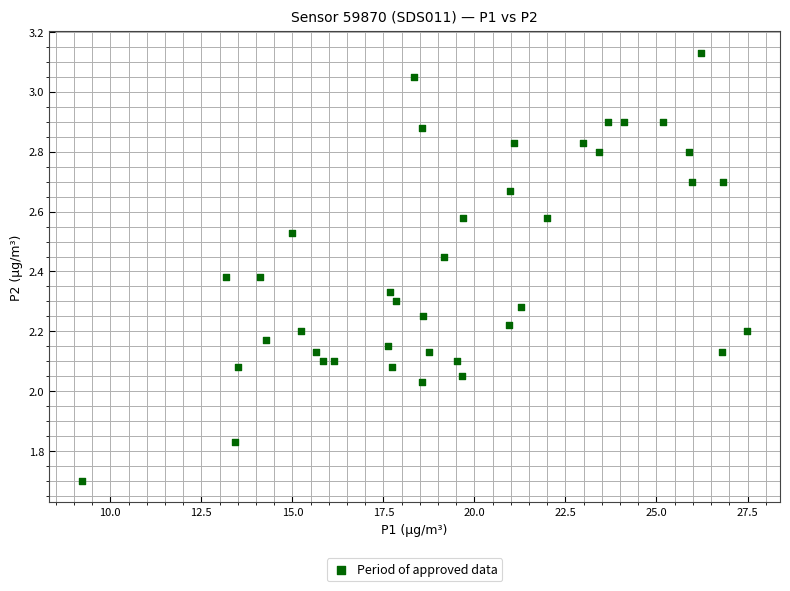

What is the range of Y values (max minus min)?

1.4